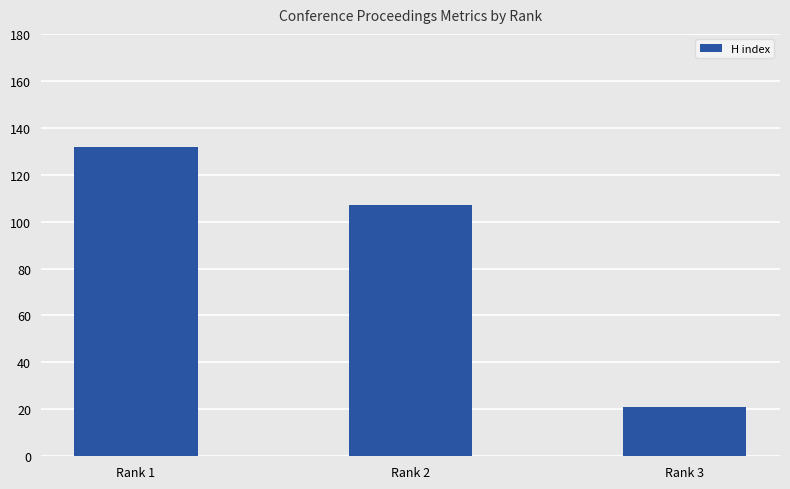

Reading left to right, transcribe all the data shown in this chart.

132	107	21